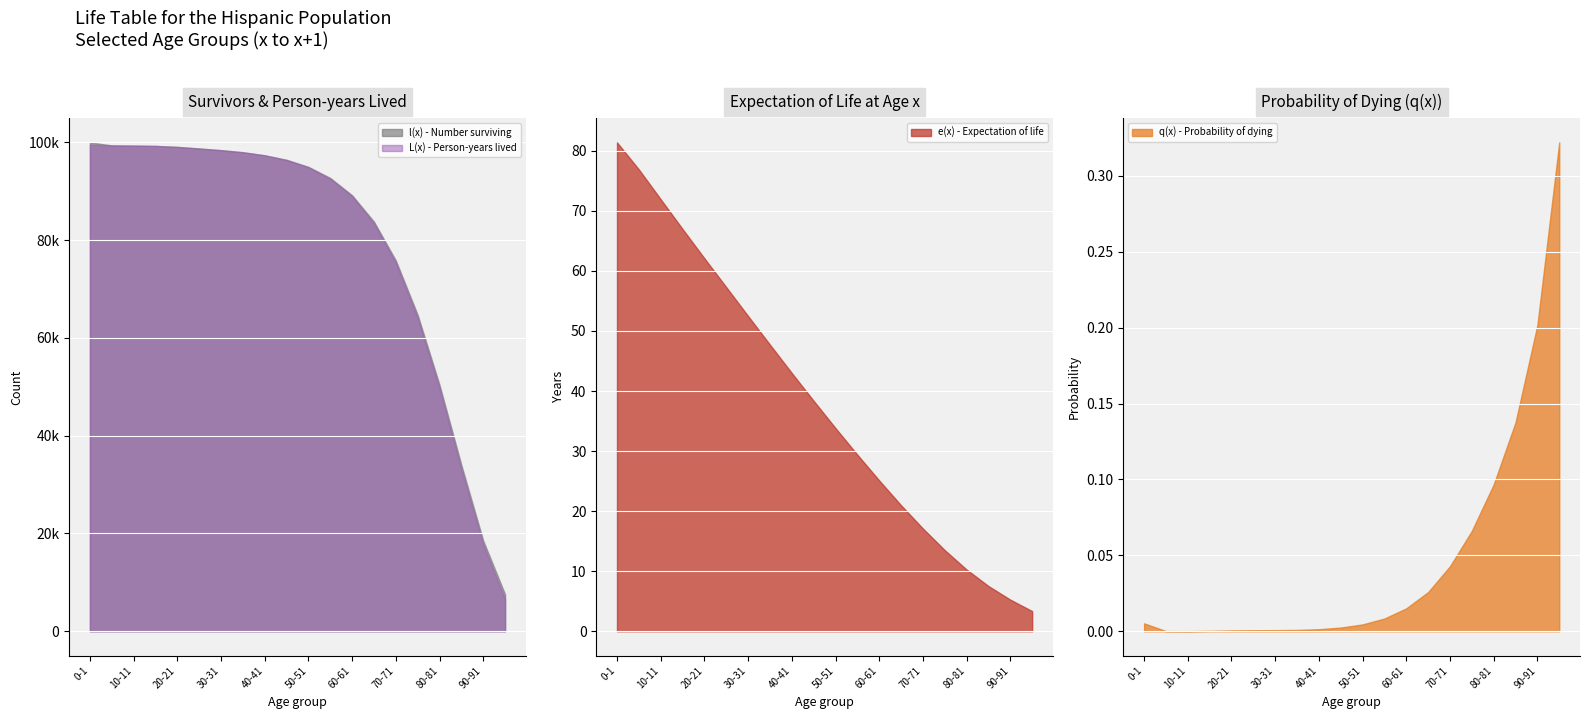

At which label does q(x) - Probability of dying reach its minimum?

10-11